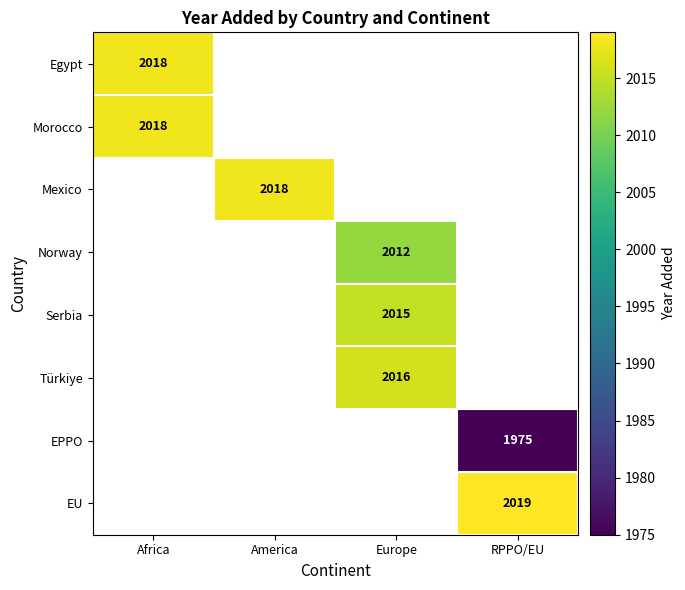

The value of Egypt at Africa is 852.9. True or false?

False